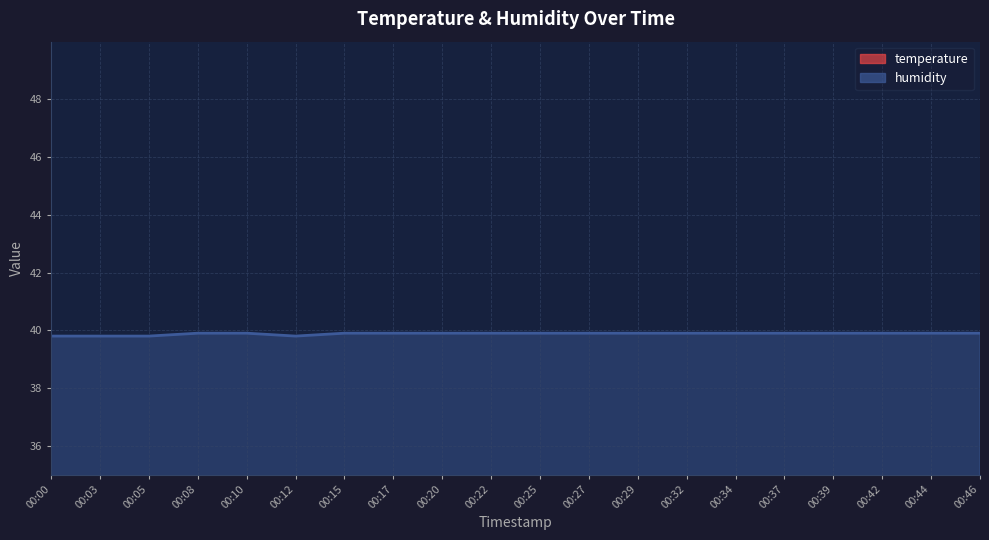

Reading right to left, list all the values displayed in this chart.

00:46=39.9	00:44=39.9	00:42=39.9	00:39=39.9	00:37=39.9	00:34=39.9	00:32=39.9	00:29=39.9	00:27=39.9	00:25=39.9	00:22=39.9	00:20=39.9	00:17=39.9	00:15=39.9	00:12=39.8	00:10=39.9	00:08=39.9	00:05=39.8	00:03=39.8	00:00=39.8